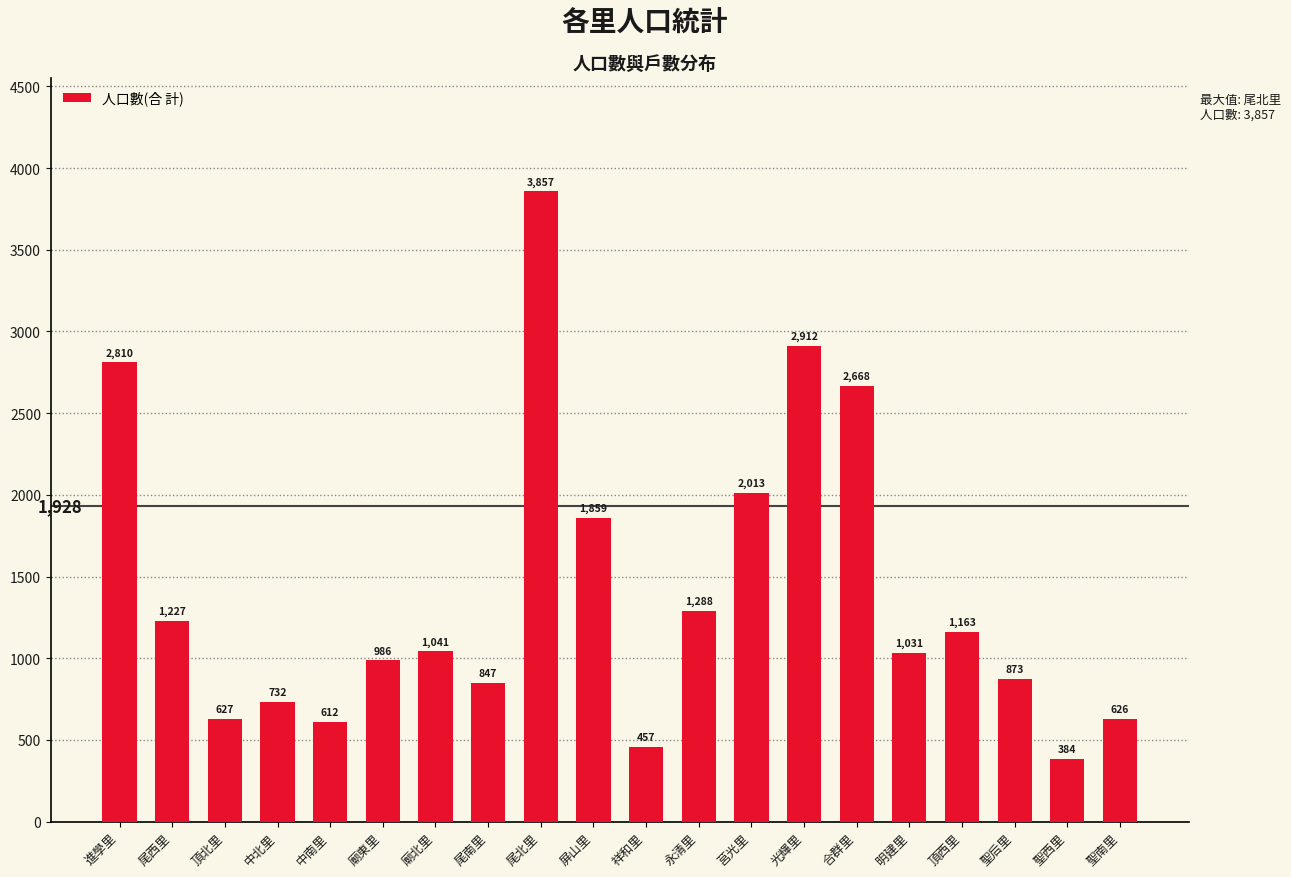

How many series are shown in this chart?

1